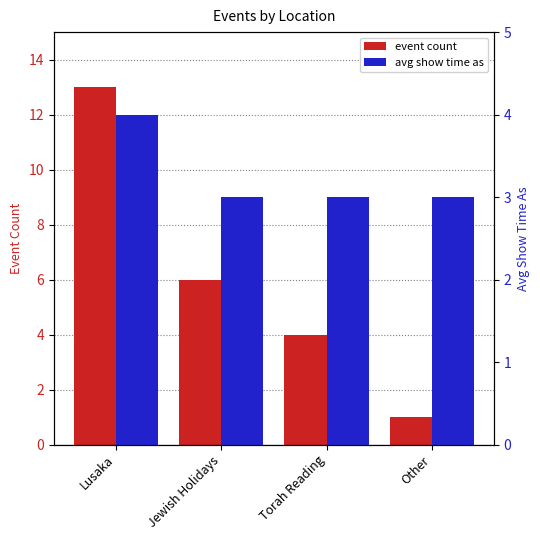

What is the label of the 4th bar from the left?

Other